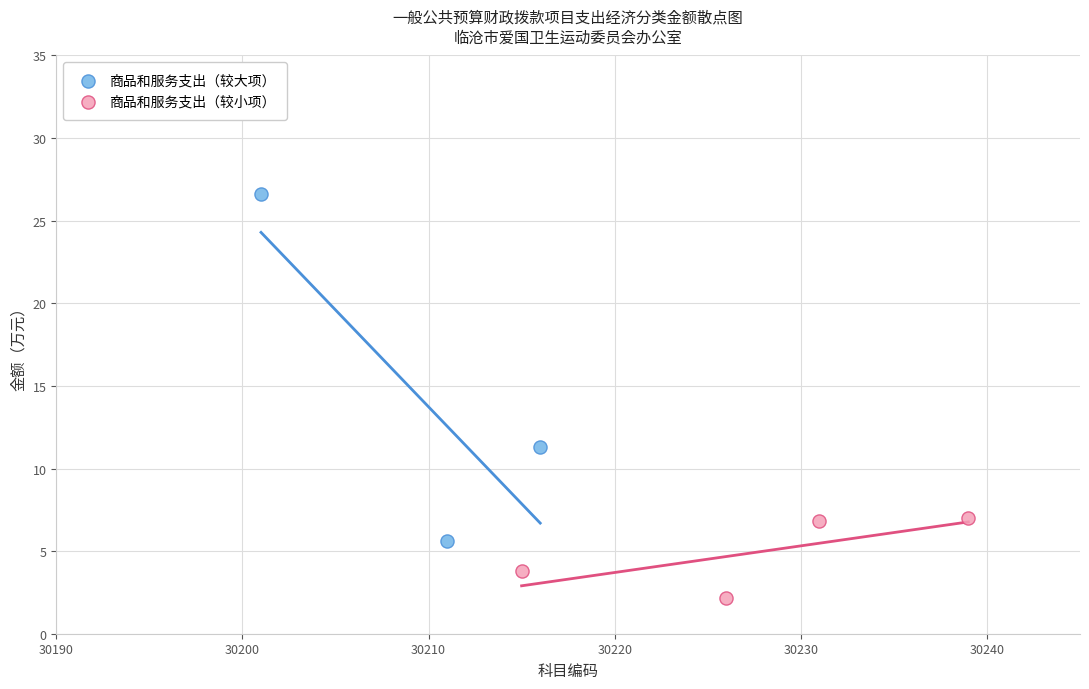

Which series reaches the maximum Y coordinate?

商品和服务支出（较大项）